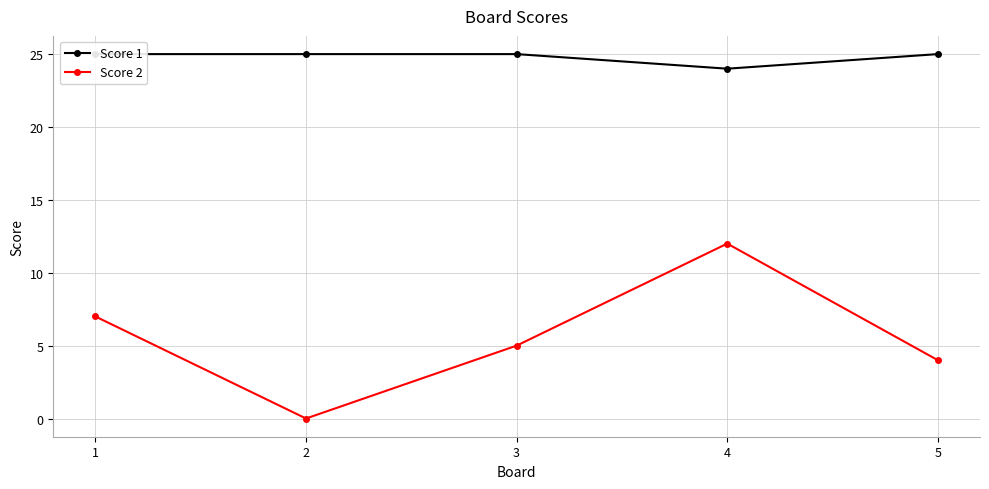

Reading left to right, what are all the values shown in this chart?

Score 1: 25	25	25	24	25
Score 2: 7	0	5	12	4